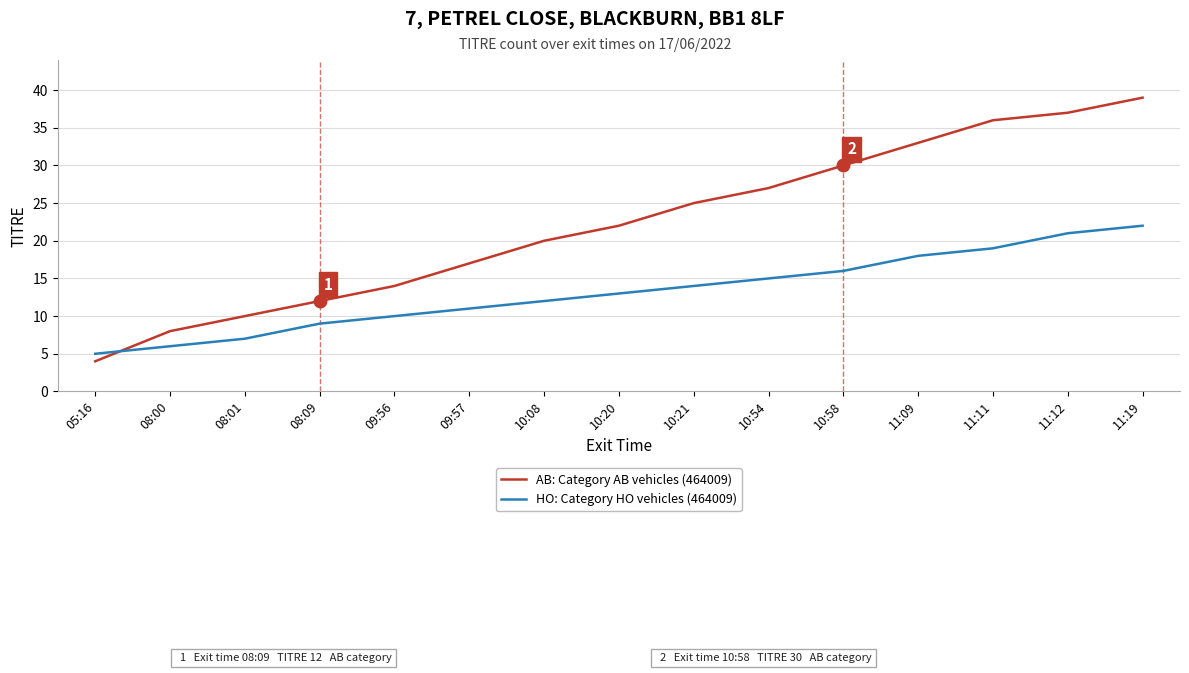

Rank the series at 10:08 from lowest to highest value.

HO: Category HO vehicles (464009), AB: Category AB vehicles (464009)